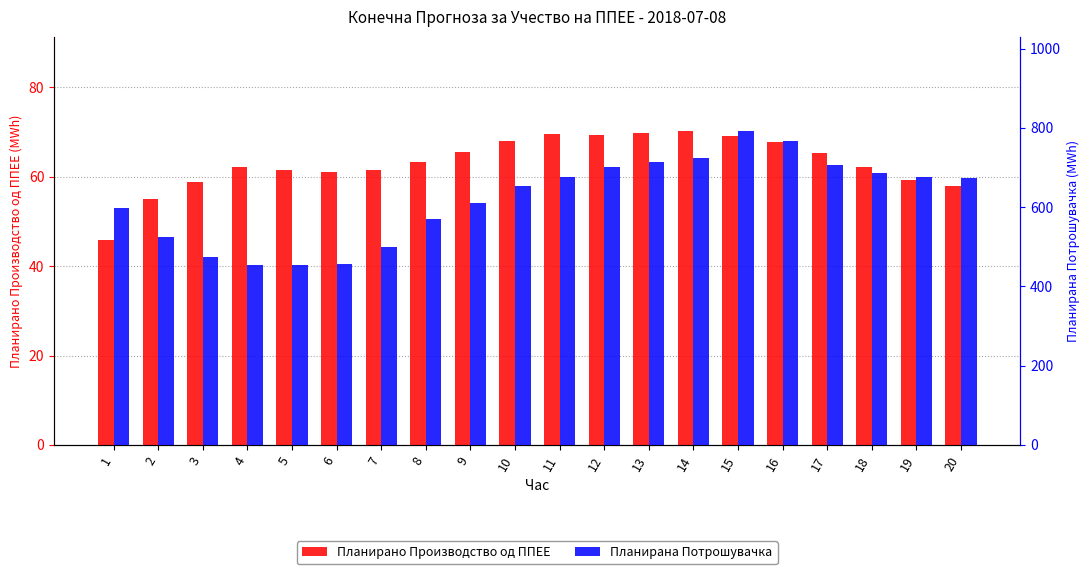

True or false: Планирано Производство од ППЕЕ has a value of 95.8 at 15.

False